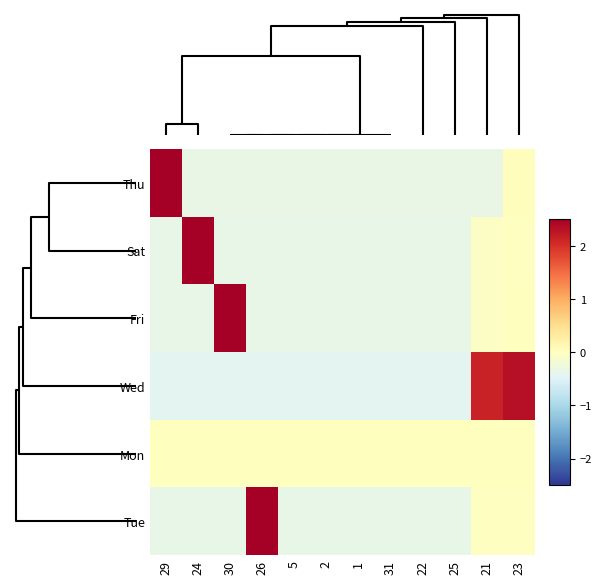

What is the total value across all series at 2?

-1.9